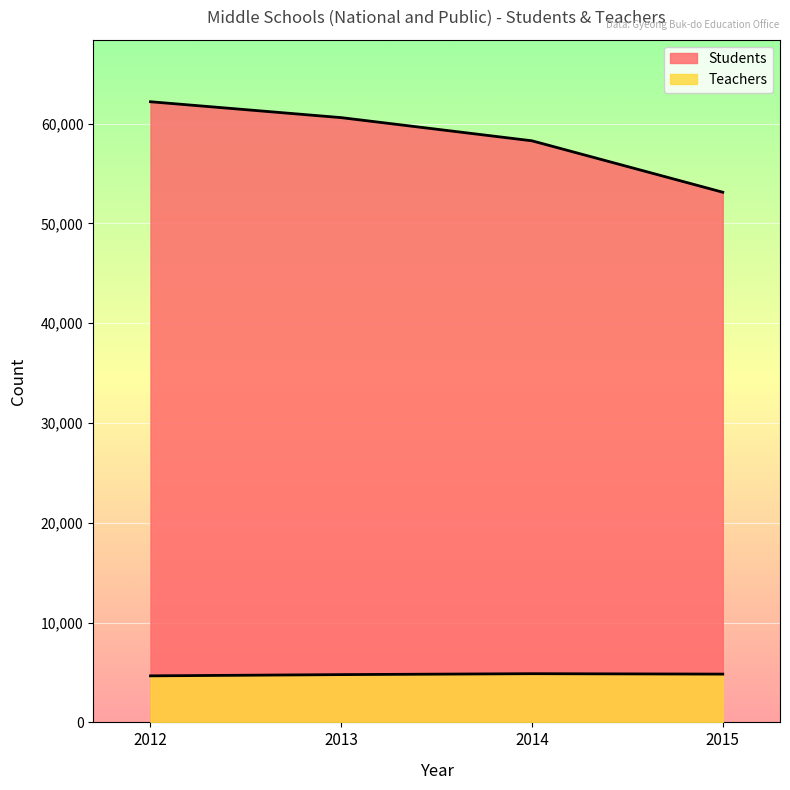

Is the value of Teachers at 2012 greater than the value of Students at 2015?

No